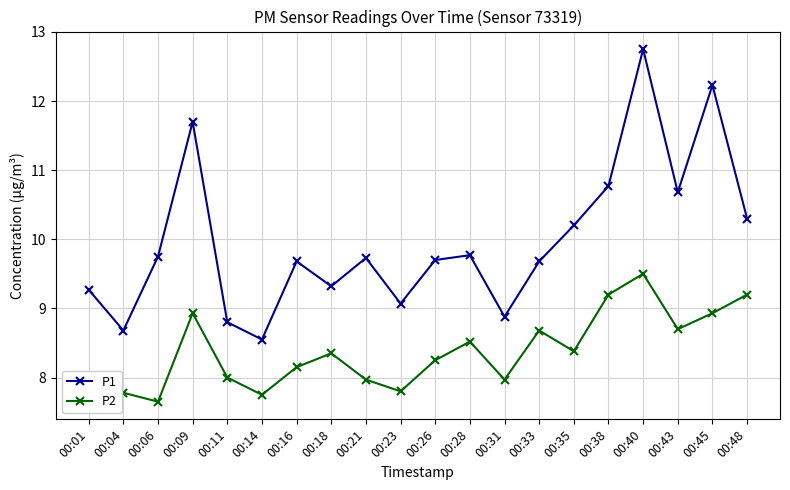

Which category has the highest value across all series?

00:40